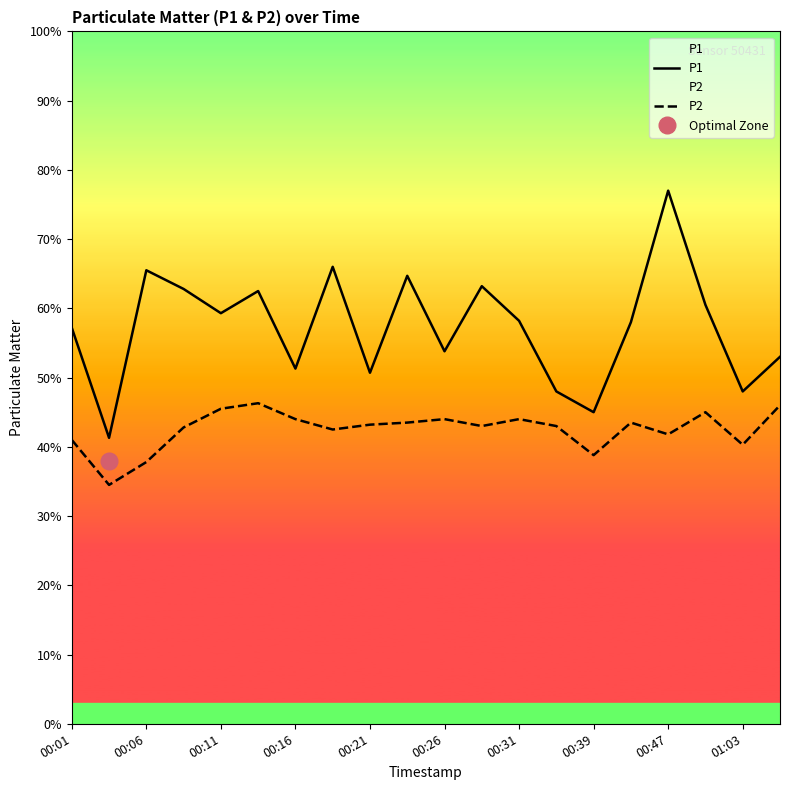

List the series in order of their peak value, highest first.

P1, P2